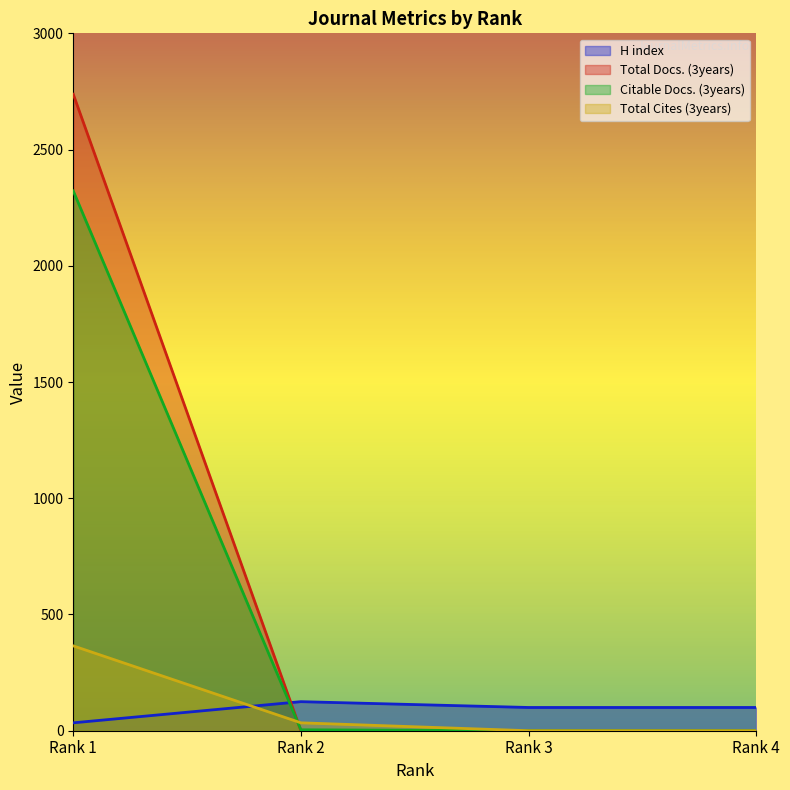

Reading left to right, extract all data points from this chart.

H index: 34	125	100	100
Total Docs. (3years): 2738	0	0	0
Citable Docs. (3years): 2322	4	0	0
Total Cites (3years): 365	34	0	0